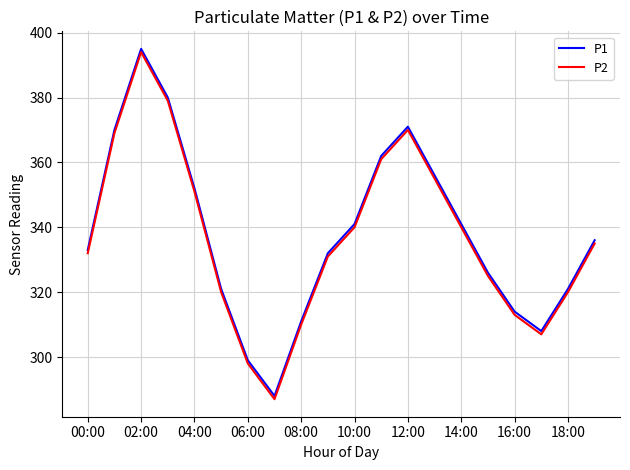

List the series in order of their overall mean, lowest first.

P2, P1